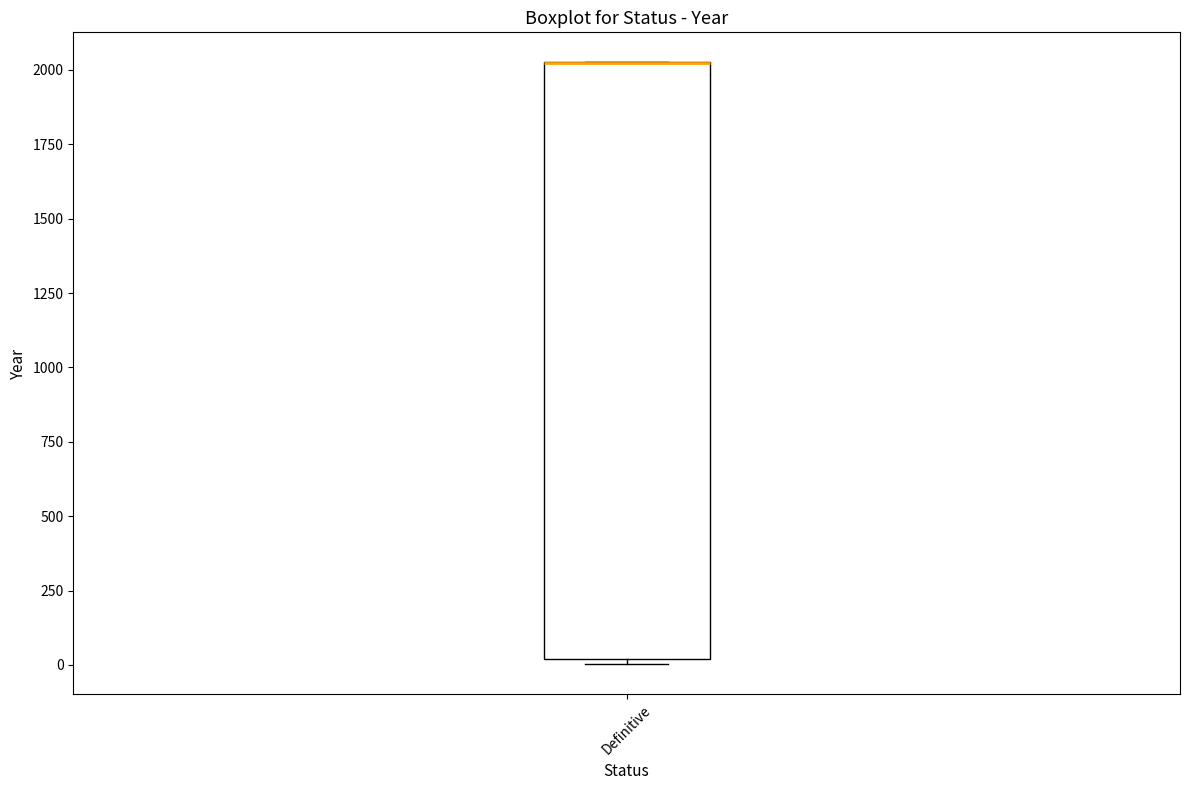

Where is the upper edge of the box for Definitive on the y-axis? The values are not printed on the chart, so give them approximately, as read against the axis.

2050